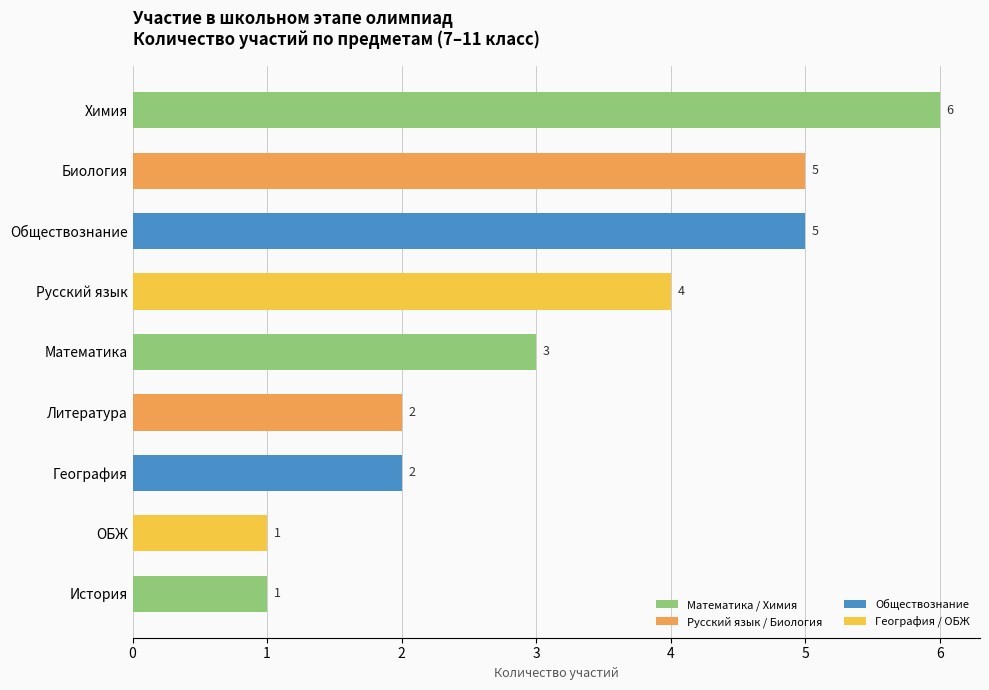

Count the number of categories in the chart.

9